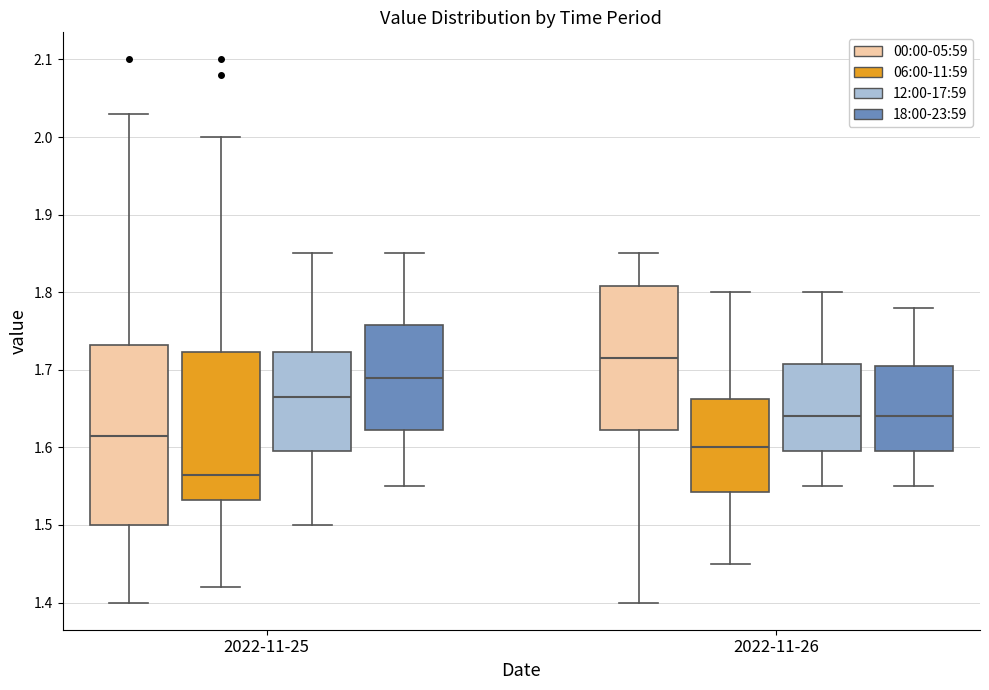

Where is the upper edge of the box for 2022-11-25 (12:00-17:59) on the y-axis? The values are not printed on the chart, so give them approximately, as read against the axis.

1.72